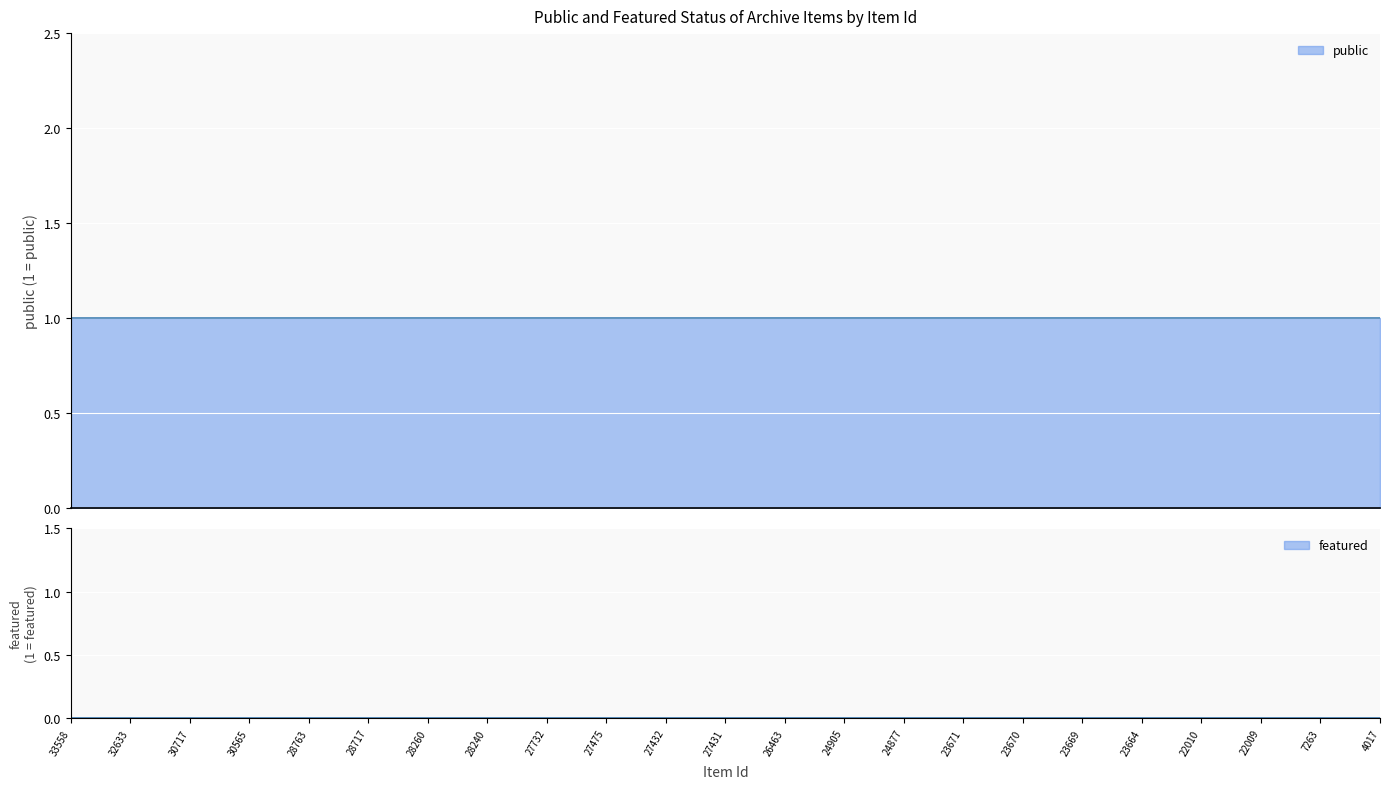

True or false: featured and public cross at least once.

False